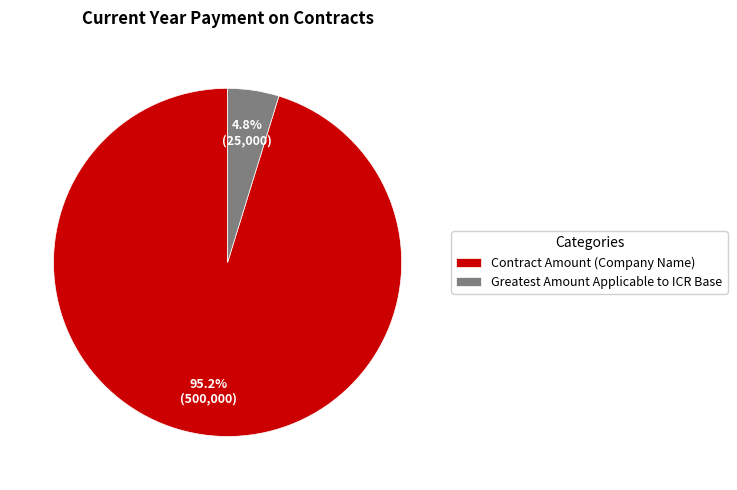

Which category accounts for the majority?

Contract Amount (Company Name)